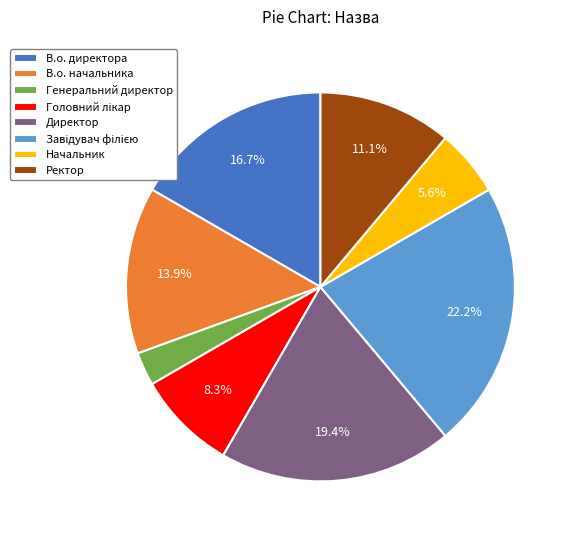

To the nearest percent, what percentage of the pie is В.о. директора?

17%